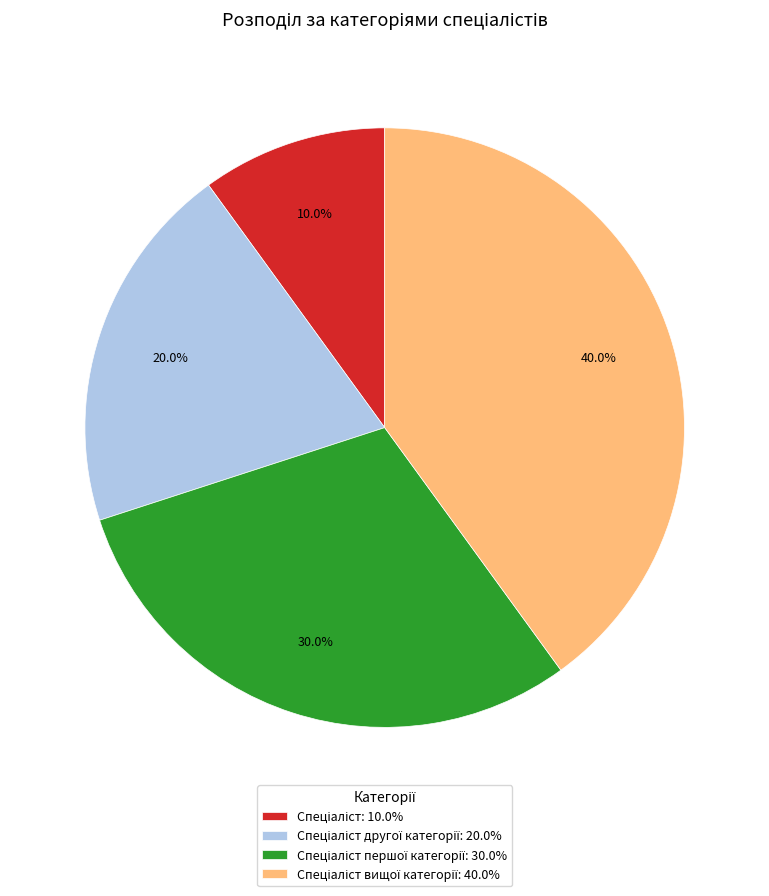

Is there a majority slice in this chart?

No